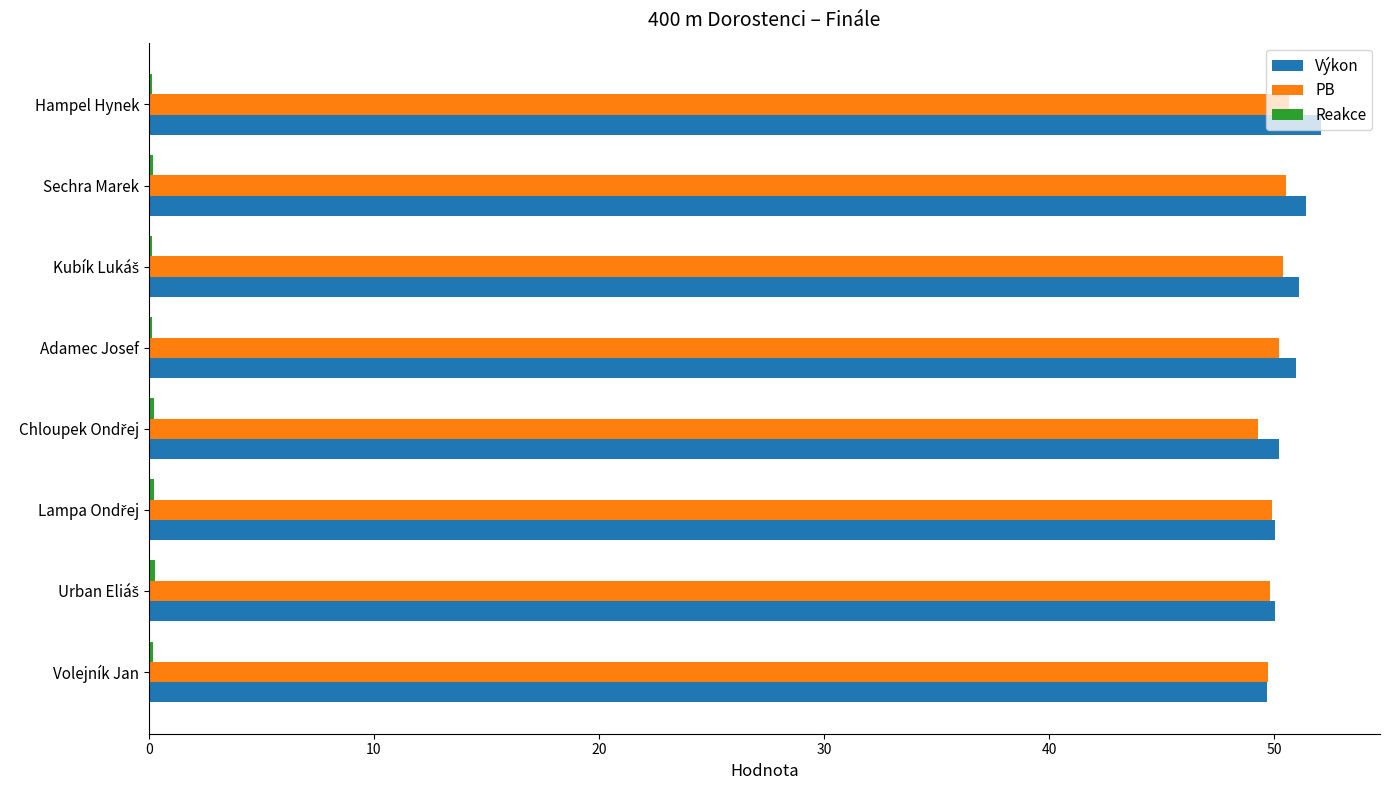

Which label corresponds to the largest value in the chart?

Hampel Hynek